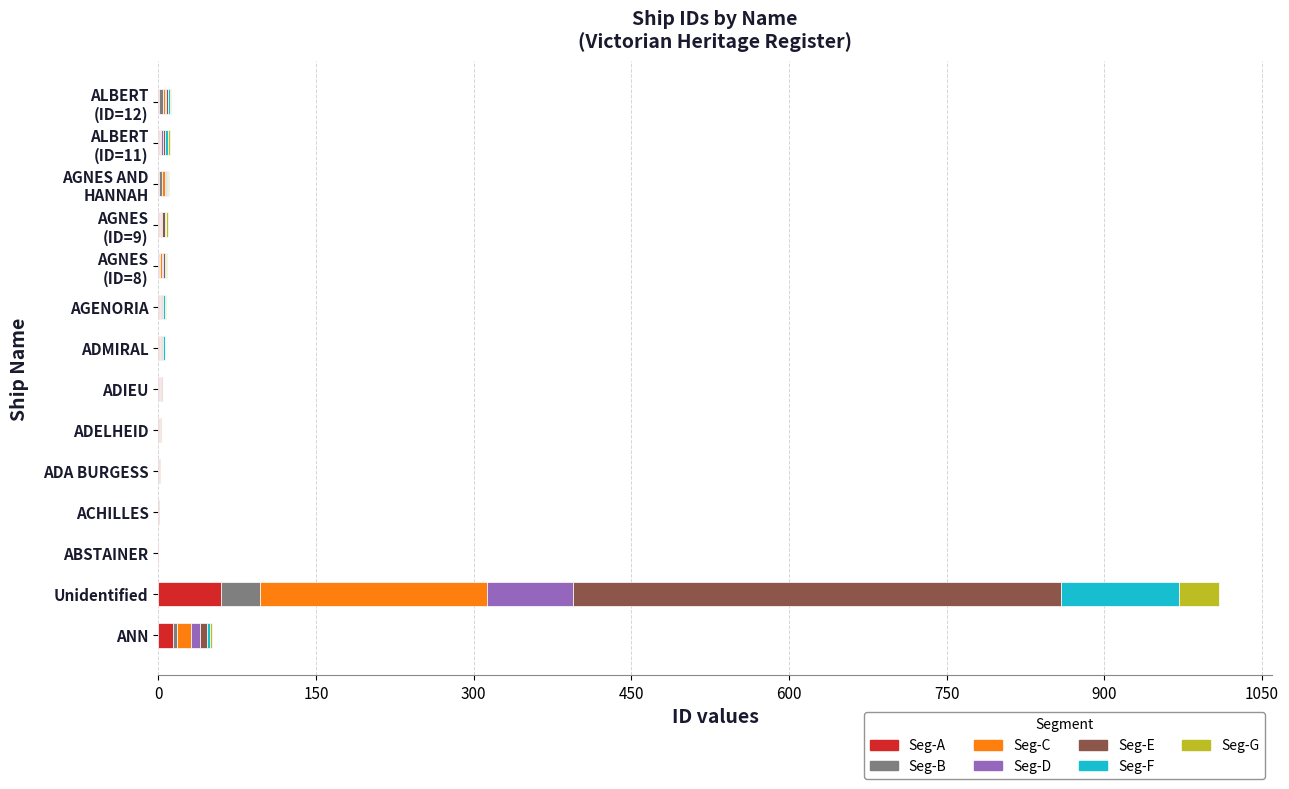

What is the highest value of the Seg-A series?

60